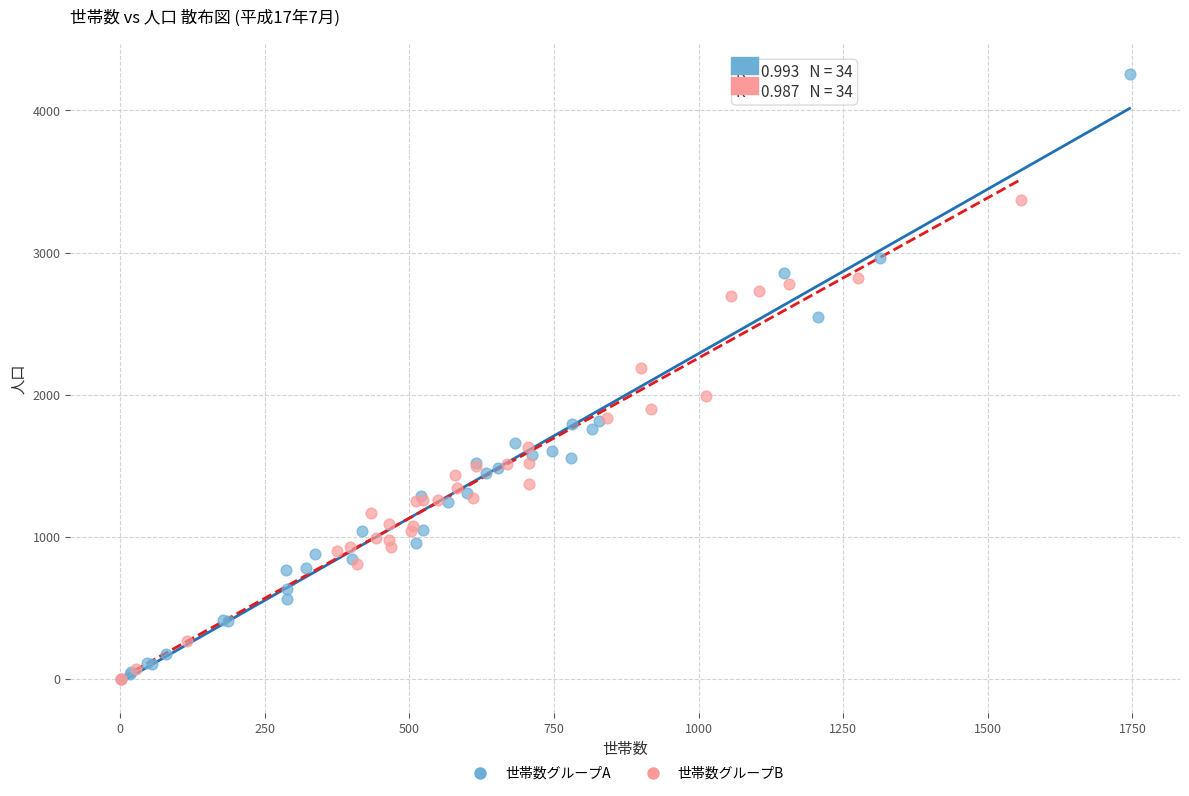

Which series has the largest Y range (max minus min)?

世帯数グループA